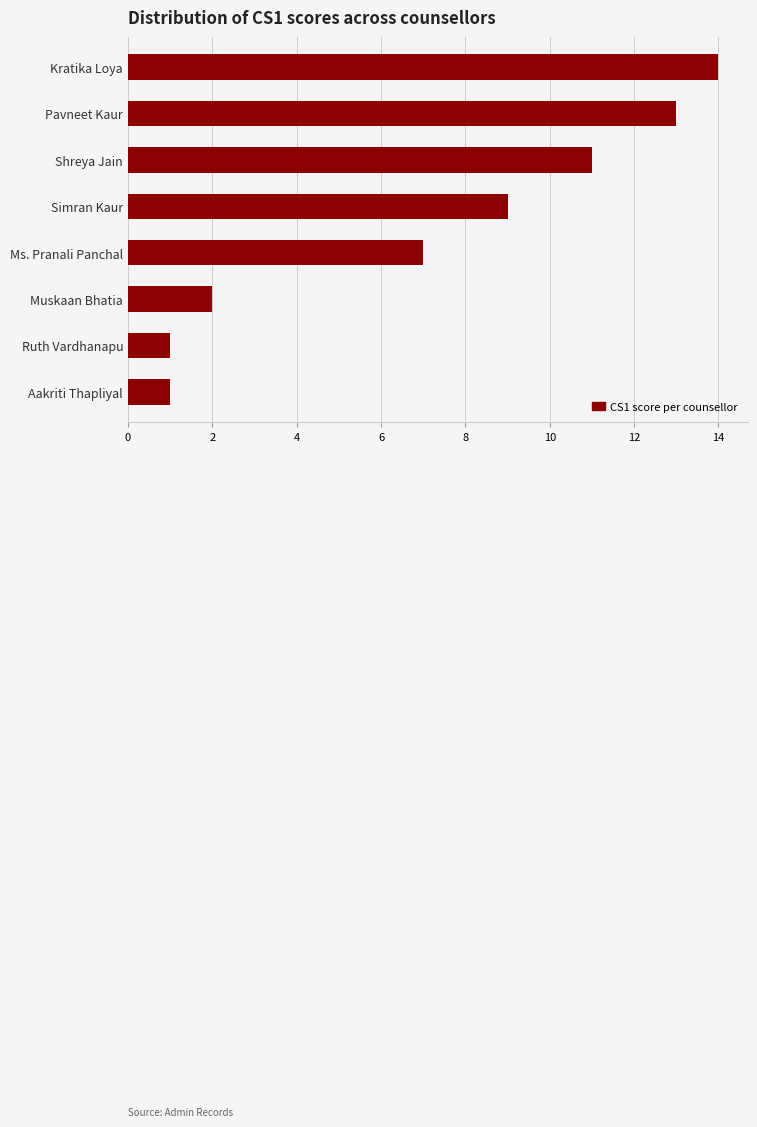

What is the ratio of the value at Ms. Pranali Panchal to the value at Kratika Loya?

0.5